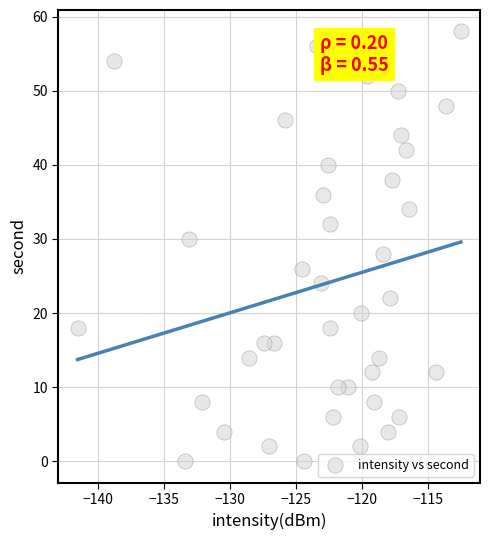

What is the range of Y values (max minus min)?

58